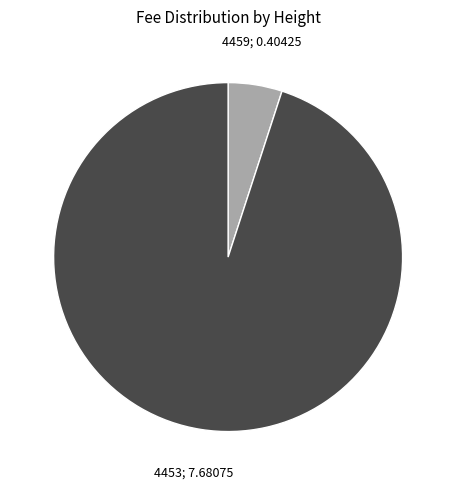

Is 4459 the majority of the pie?

No